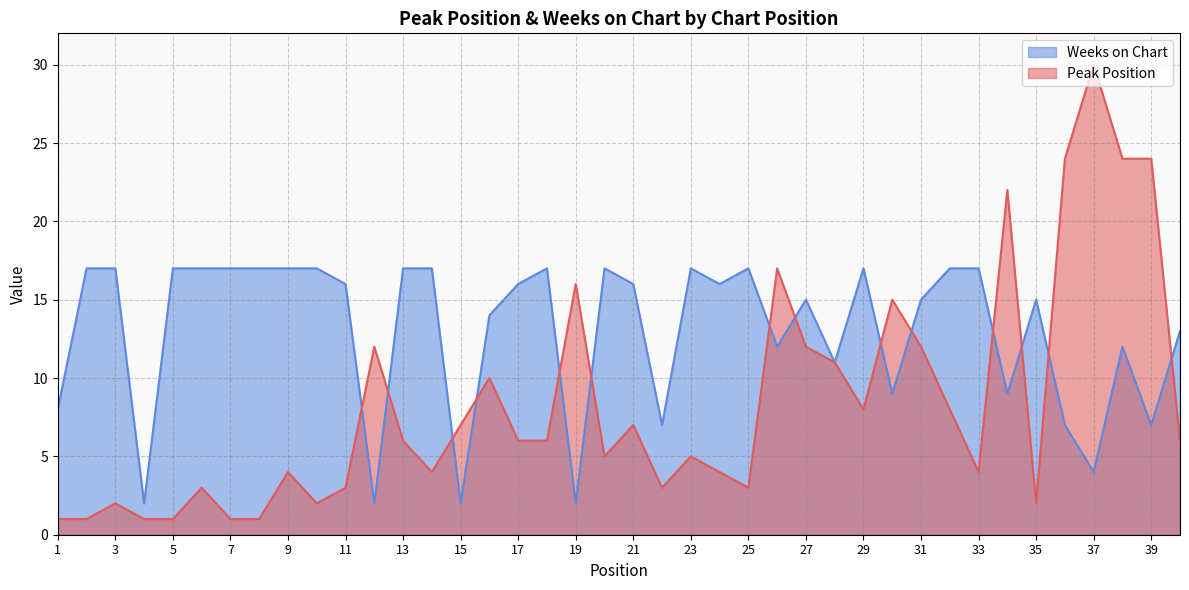

The Weeks on Chart series shows 4 at 22. True or false?

False